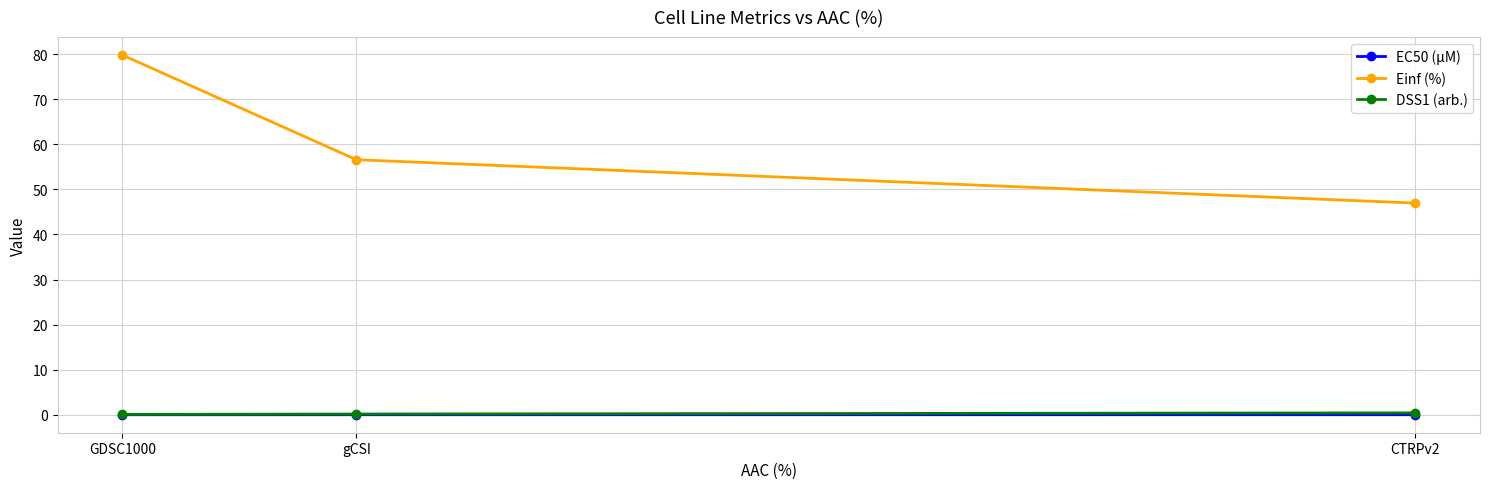

True or false: Einf (%) has a value of 14.0 at CTRPv2.

False